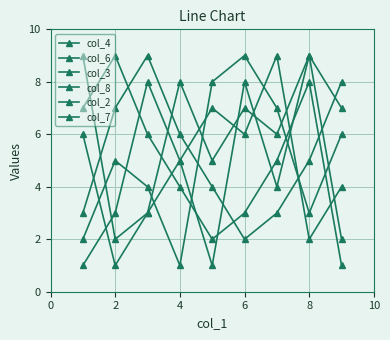

How many lines are shown in the chart?

6